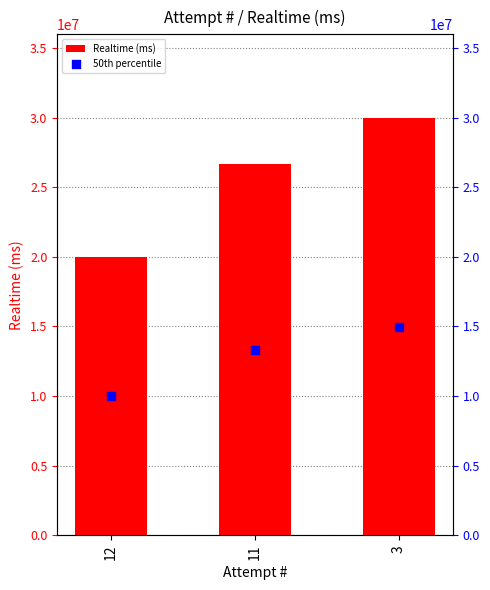

Which series has the largest total across all categories?

Realtime (ms)